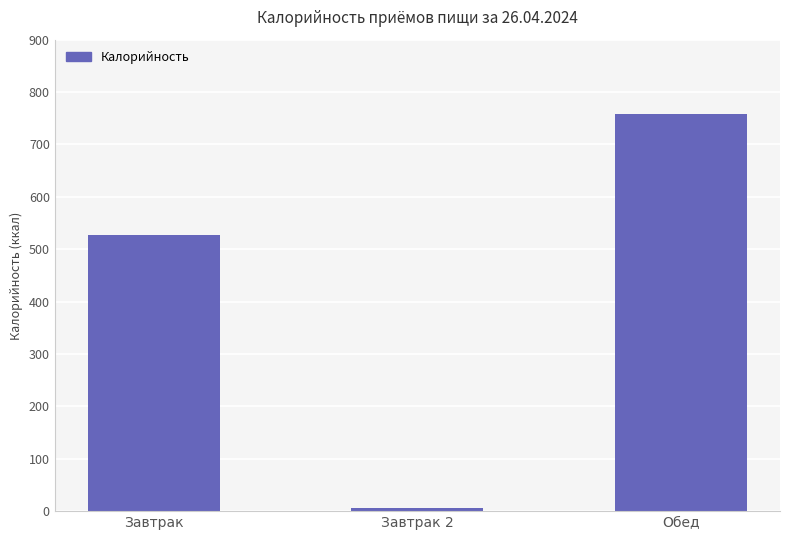

Rank the categories by value from lowest to highest.

Завтрак 2, Завтрак, Обед